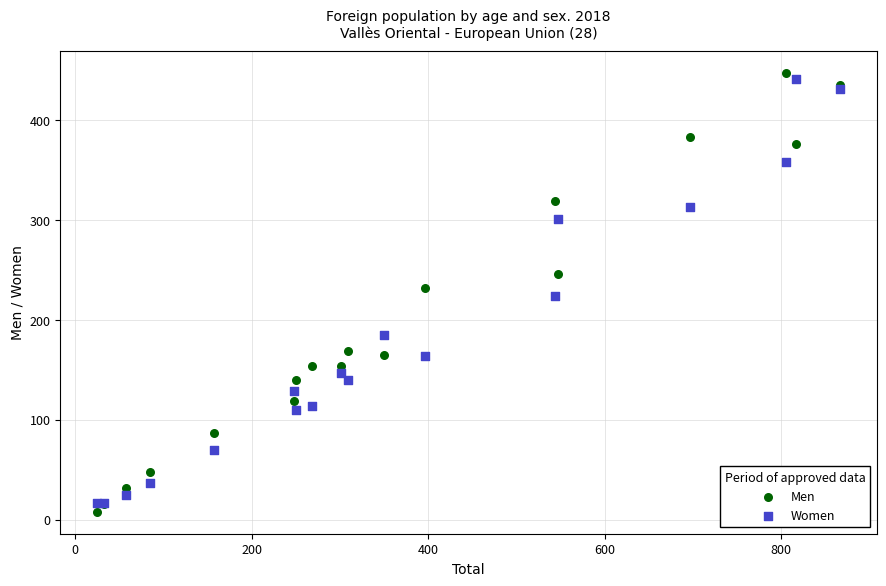

Which series contains the lowest Y value?

Men